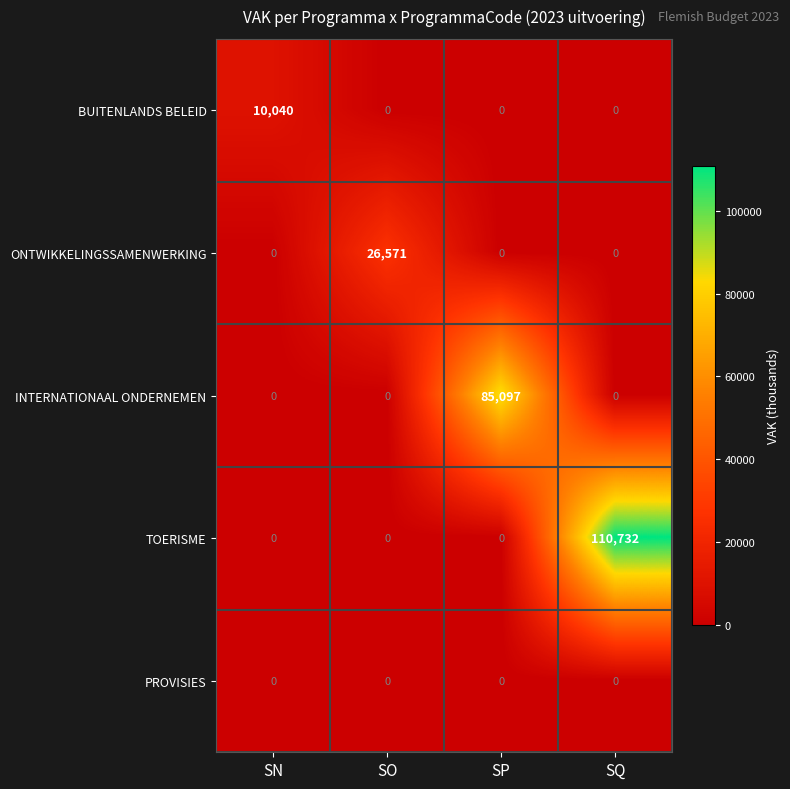

Between SO and SP, which series saw the biggest shift?

INTERNATIONAAL ONDERNEMEN